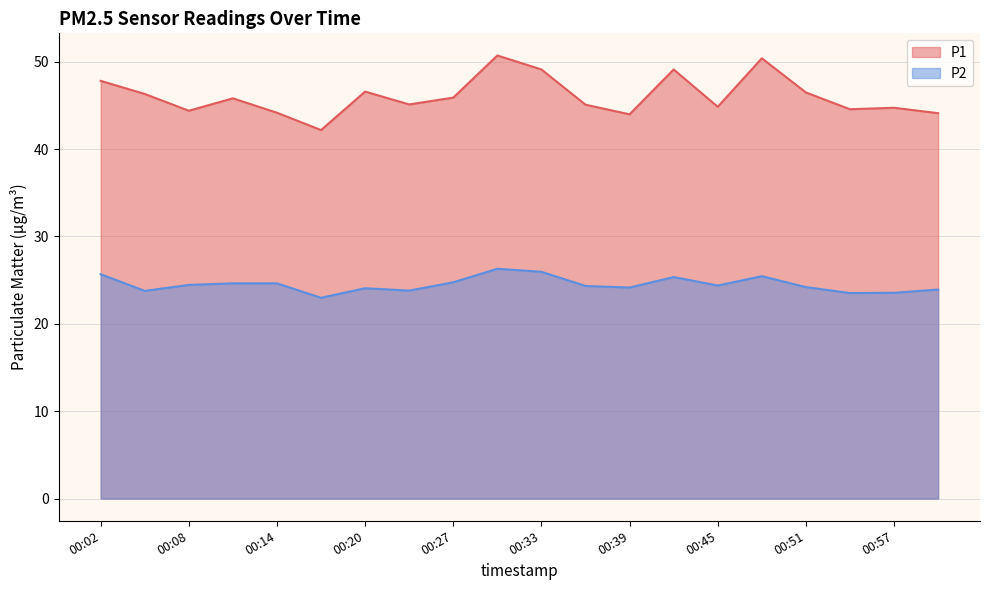

What is the label of the 19th point from the right?

00:05